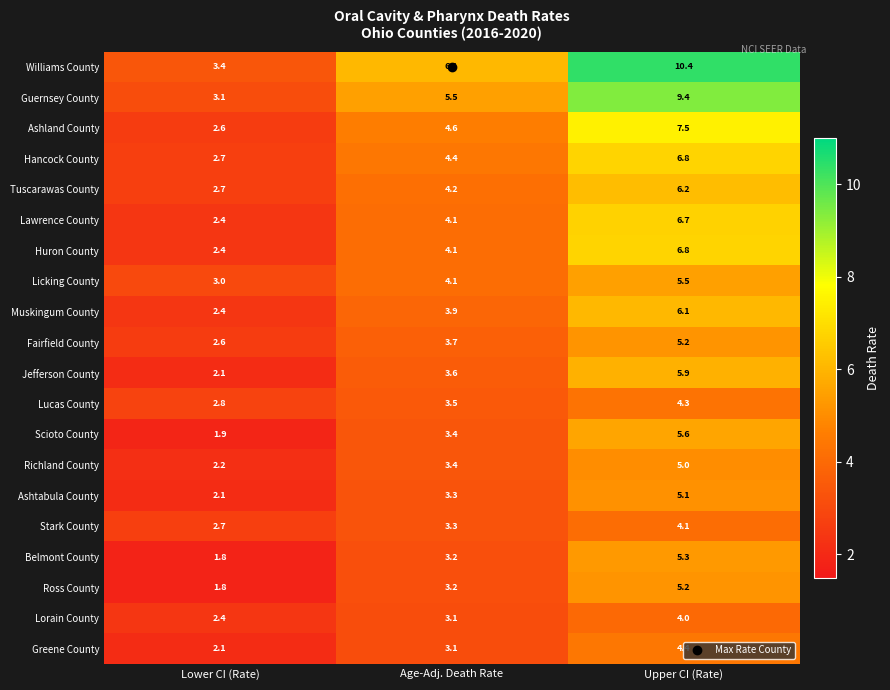

Which category has the lowest value in the Stark County series?

Lower CI (Rate)